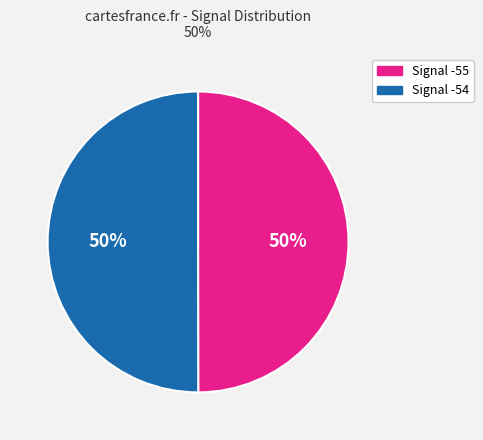

Approximately how many times larger is the value at Signal -55 compared to Signal -54?

1.0